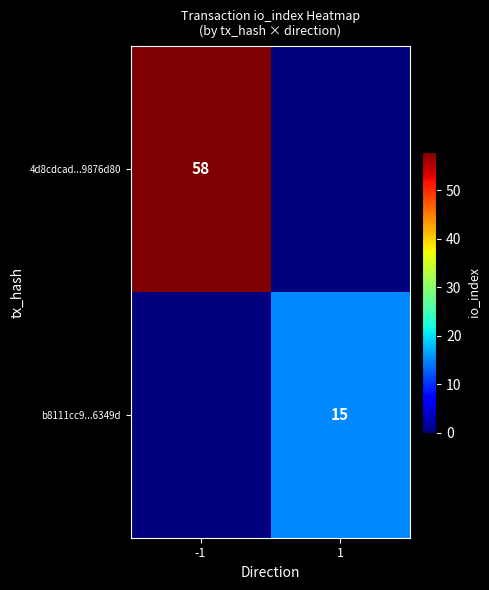

How many data points does each series have?

2